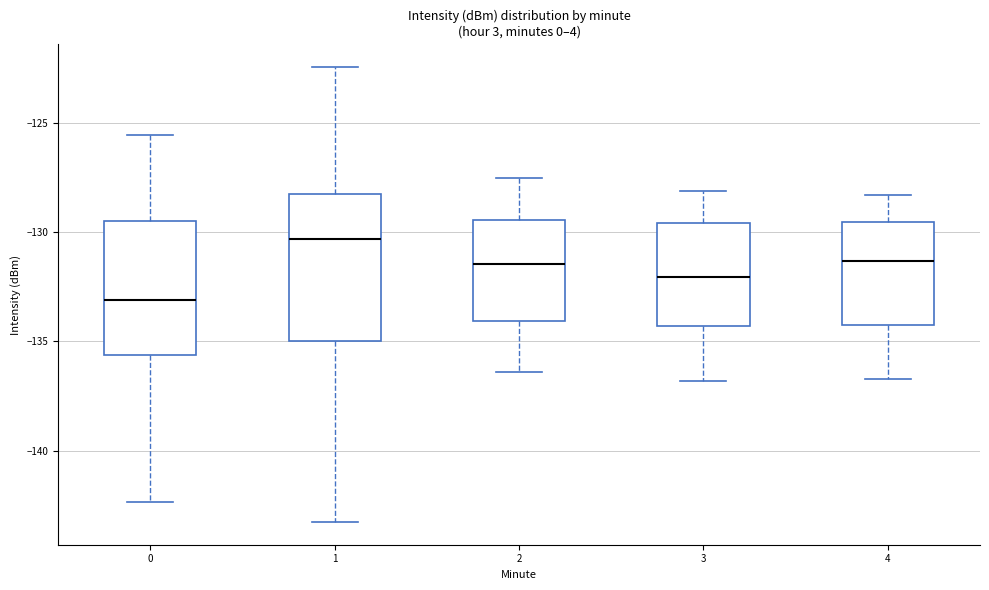

Reading left to right, transcribe this box plot: for each box, give where its median line is, the range the box spans, and where its two whiskers end, as read against the y-axis. The values are not printed on the chart, so give them approximately, as read against the axis.

0: median -133.0, box -135.5 to -129.5, whiskers -142.5 to -125.5
1: median -130.5, box -135.0 to -128.0, whiskers -143.5 to -122.5
2: median -131.5, box -134.0 to -129.5, whiskers -136.5 to -127.5
3: median -132.0, box -134.5 to -129.5, whiskers -137.0 to -128.0
4: median -131.5, box -134.0 to -129.5, whiskers -136.5 to -128.5